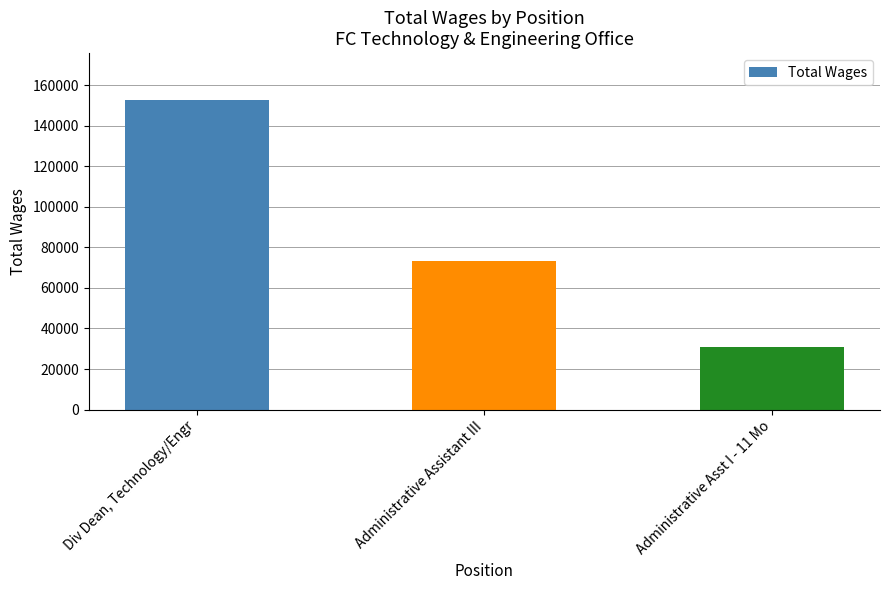

List the labels in order of value, smallest first.

Administrative Asst I - 11 Mo, Administrative Assistant III, Div Dean, Technology/Engr